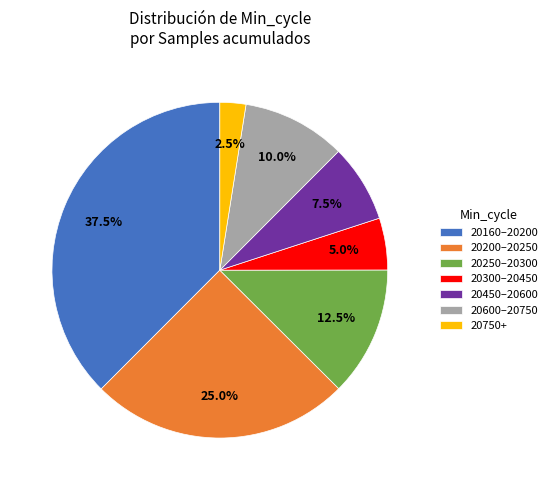

Does 20600–20750 account for over 50% of the chart?

No